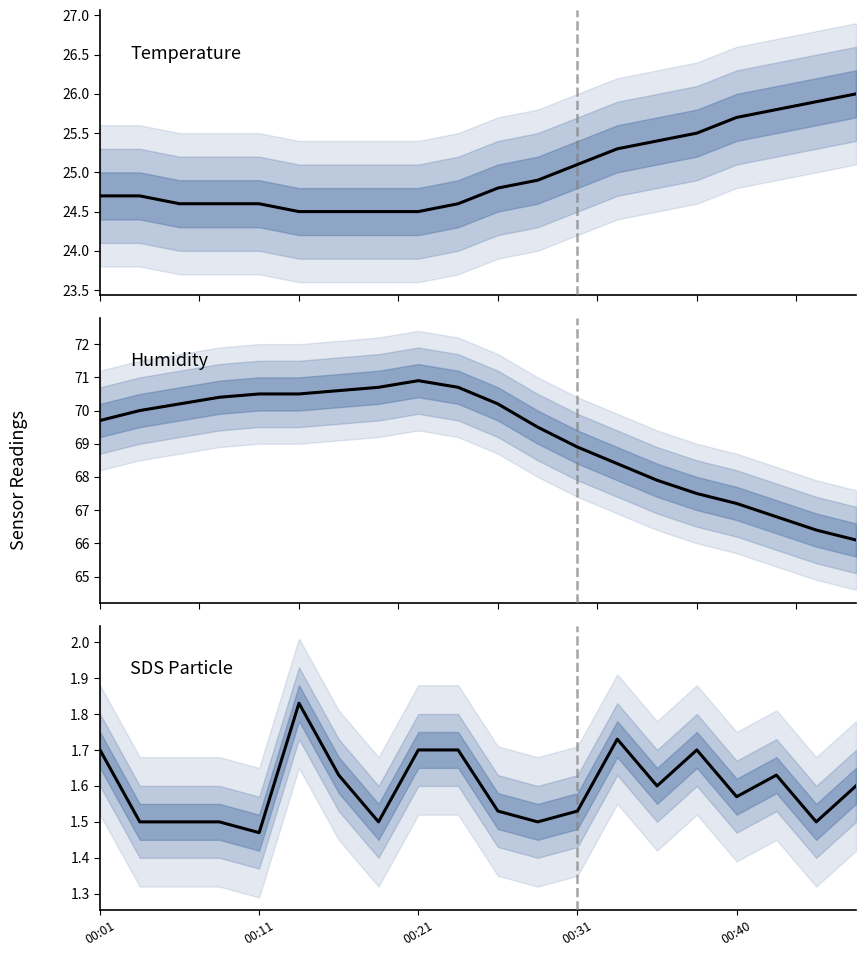

How many data points in Humidity are above 70?

9